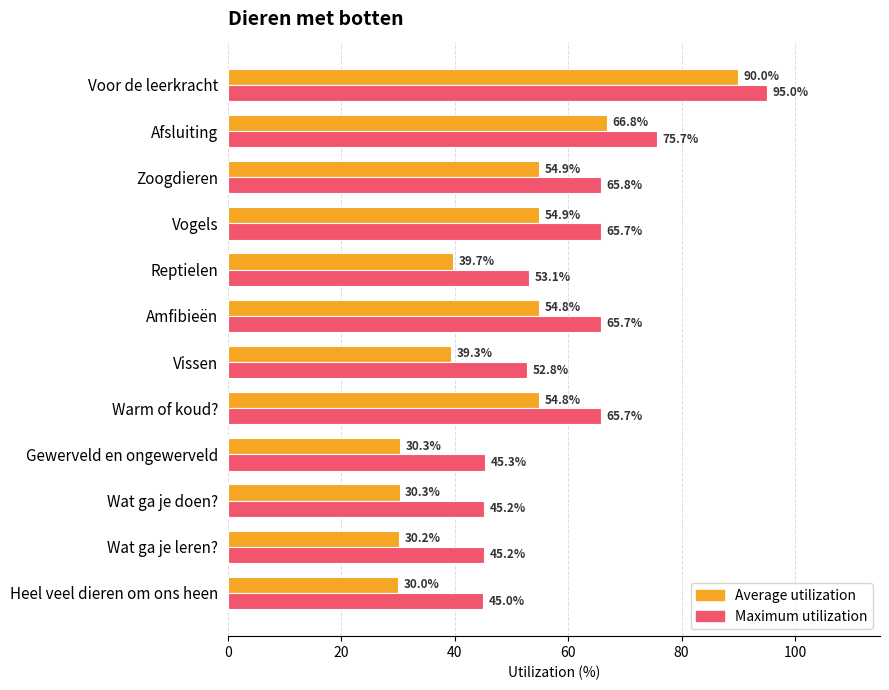

How many data points in Maximum utilization are above 65?

6